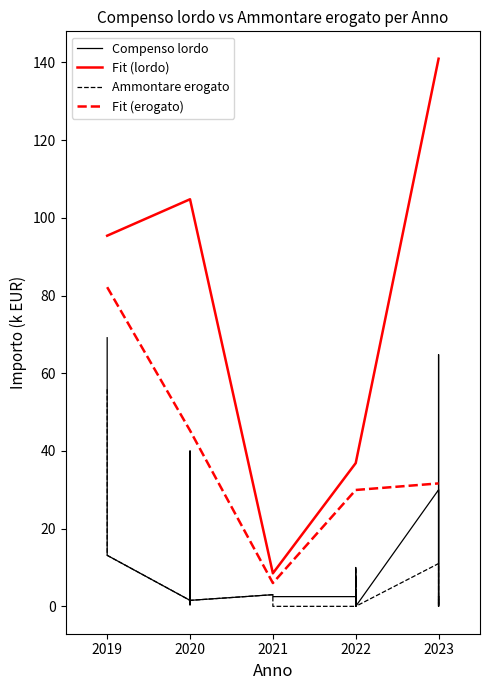

List the labels in order of Fit (lordo) value, largest first.

2023, 2020, 2019, 2022, 2021